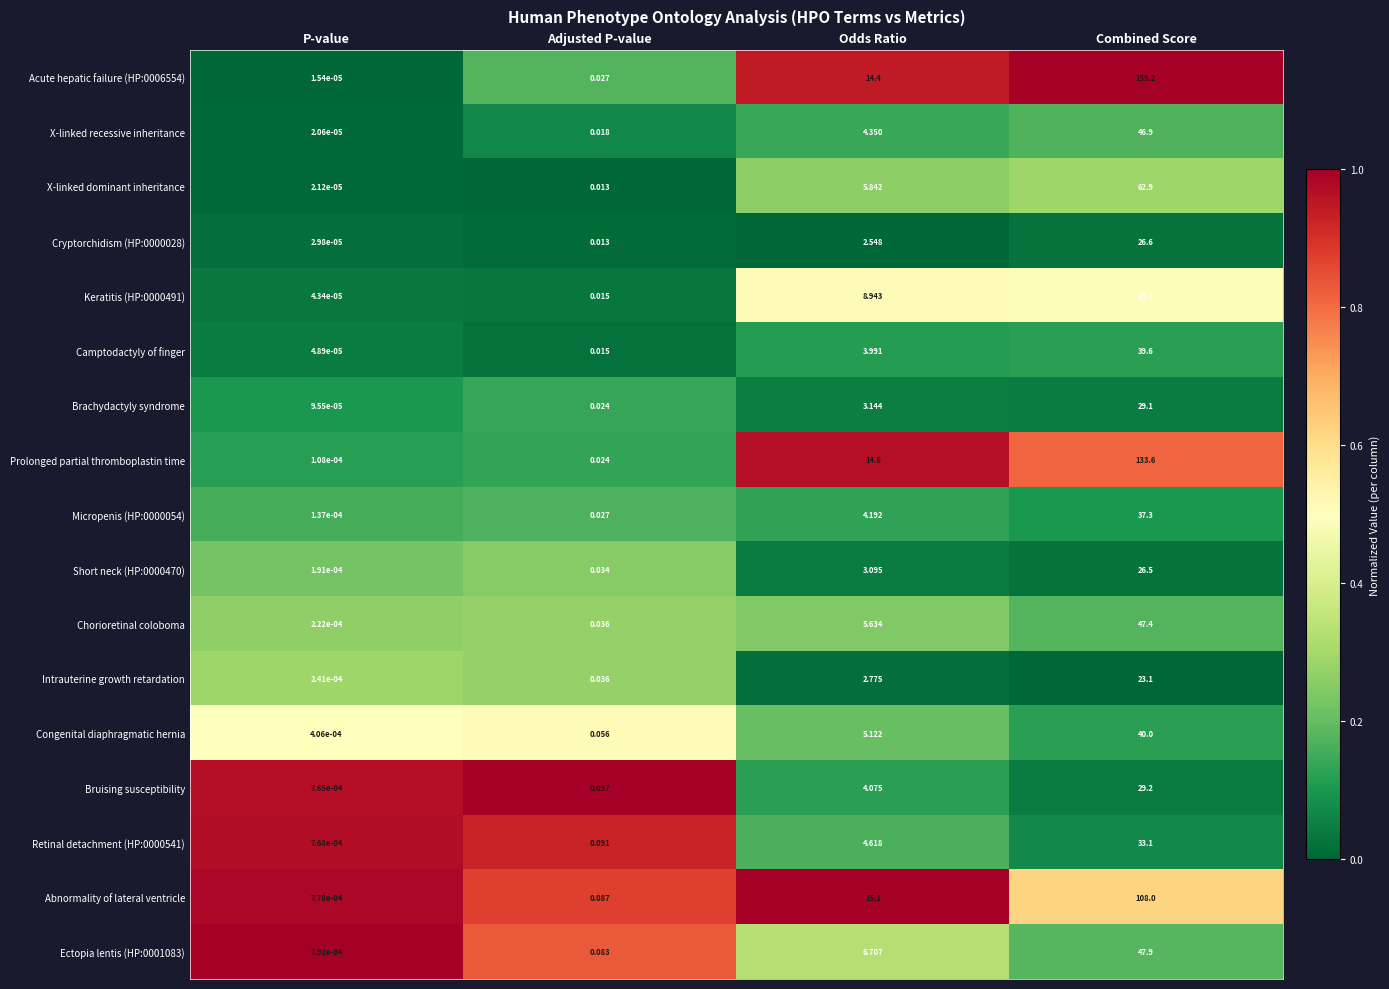

Rank the categories by Abnormality of lateral ventricle value from lowest to highest.

P-value, Adjusted P-value, Odds Ratio, Combined Score